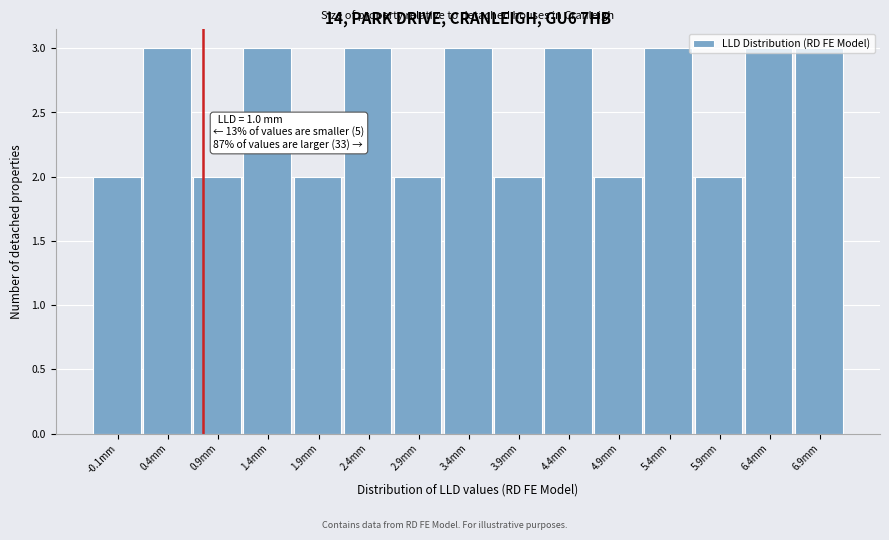

What is the ratio of the value at 1.4mm to the value at 6.4mm?

1.0